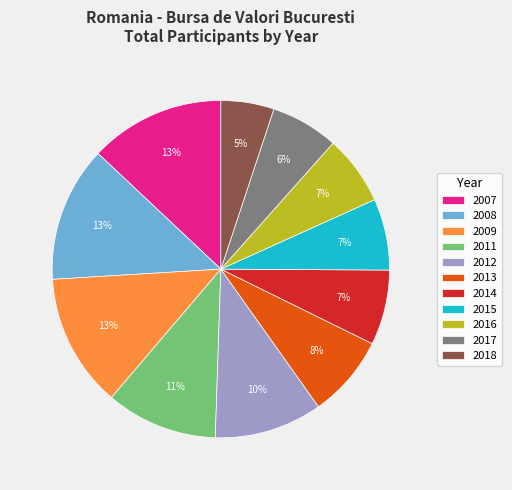

Count the number of slices in the pie.

11